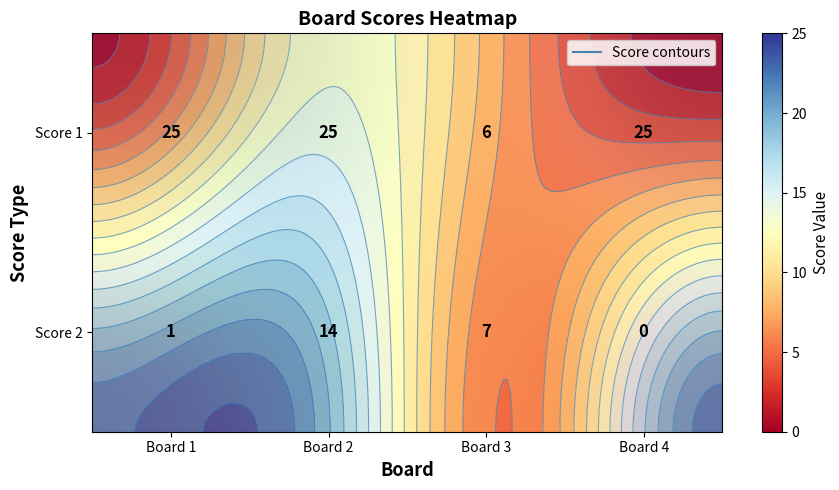

What is the total value across all series at Board 3?

13